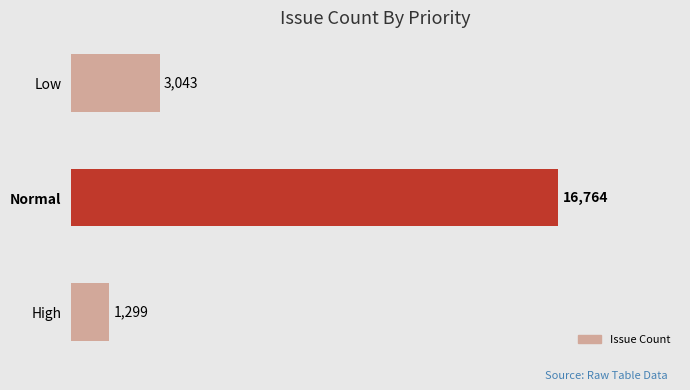

What value does the data have at Low, to the nearest 10?

3040